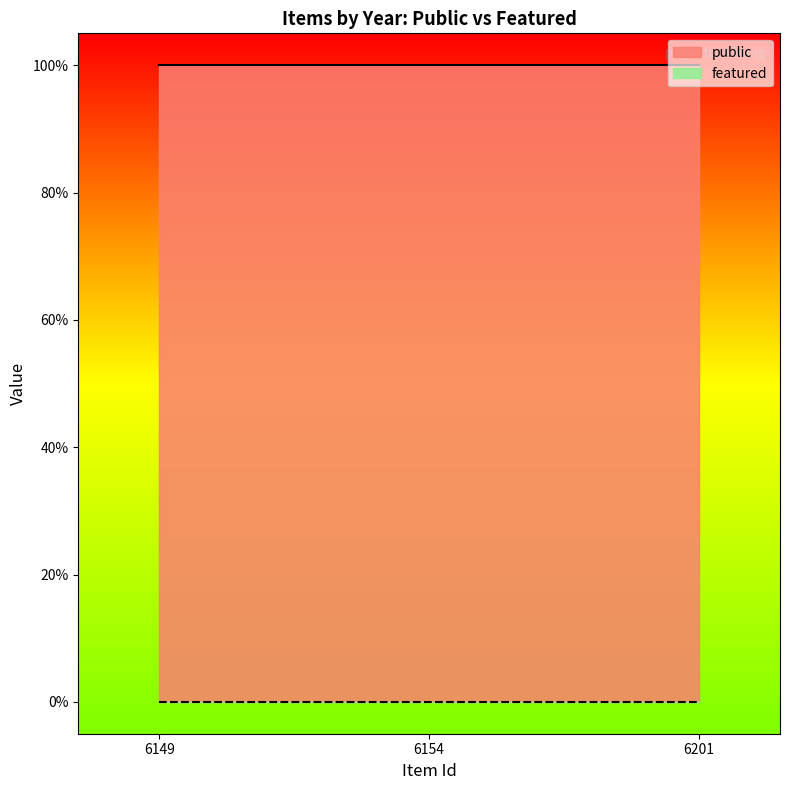

Reading left to right, what are all the values shown in this chart?

public: 1	1	1
featured: 0	0	0